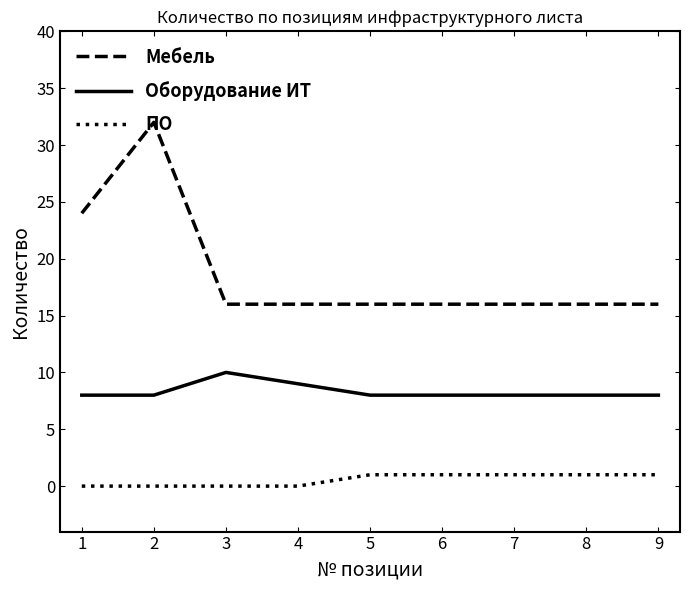

Which series has the largest range (max minus min)?

Мебель